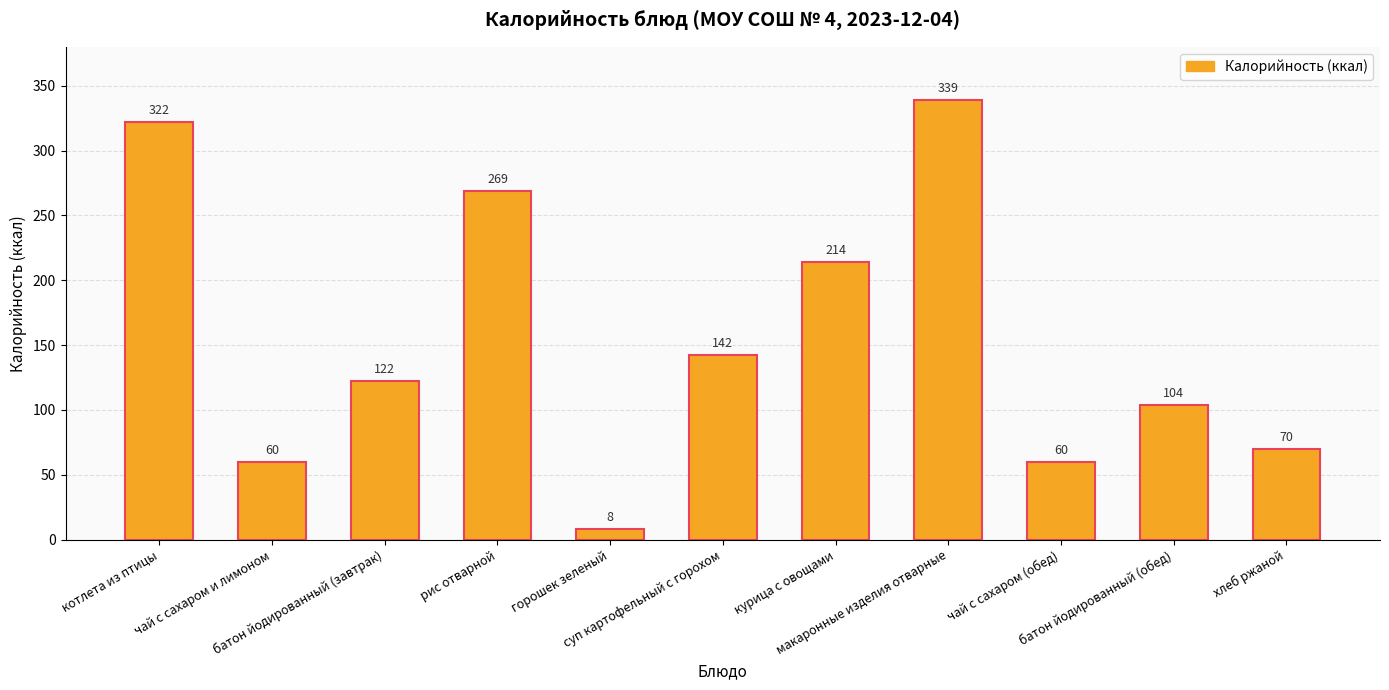

Where does the data first go above 122?

котлета из птицы